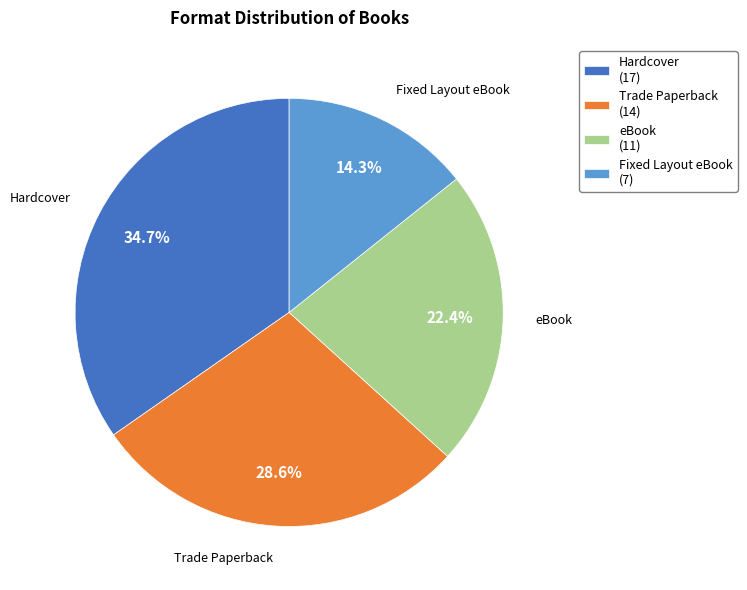

What is the largest slice in the pie chart?

Hardcover